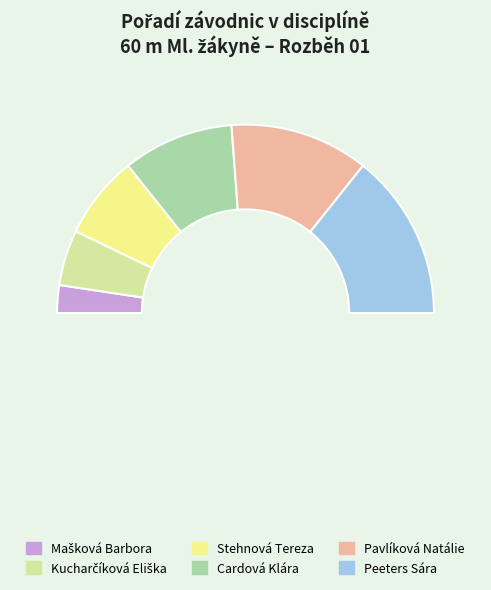

Is there a majority slice in this chart?

No